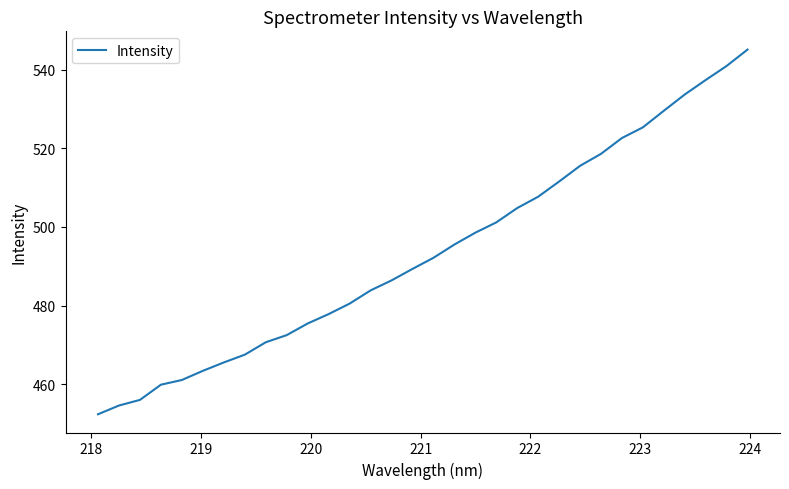

What is the smallest value displayed?

452.4